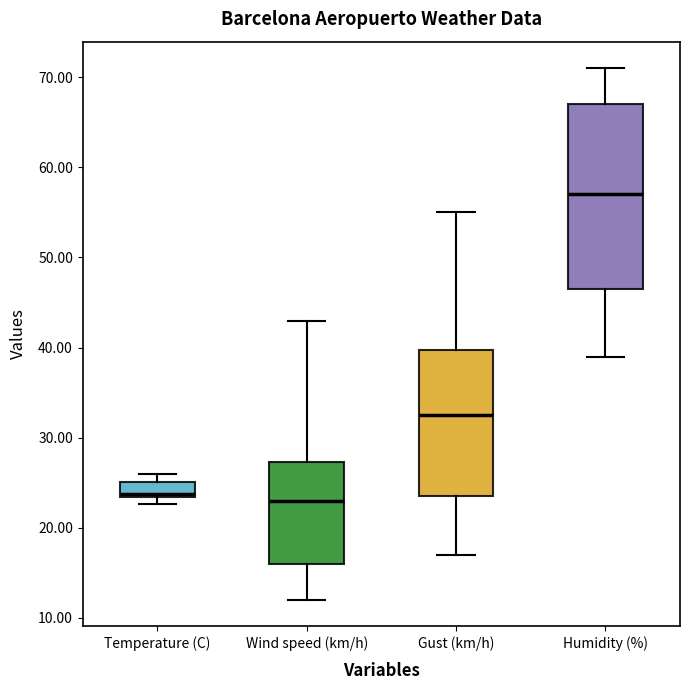

Reading left to right, read every box against the y-axis: the position of its median line, the range the box covers, and the ends of its whiskers. The values are not printed on the chart, so give them approximately, as read against the axis.

Temperature (C): median 24, box 23 to 25, whiskers 23 (just below the box's lower edge) to 26
Wind speed (km/h): median 23, box 16 to 27, whiskers 12 to 43
Gust (km/h): median 33, box 24 to 40, whiskers 17 to 55
Humidity (%): median 57, box 47 to 67, whiskers 39 to 71